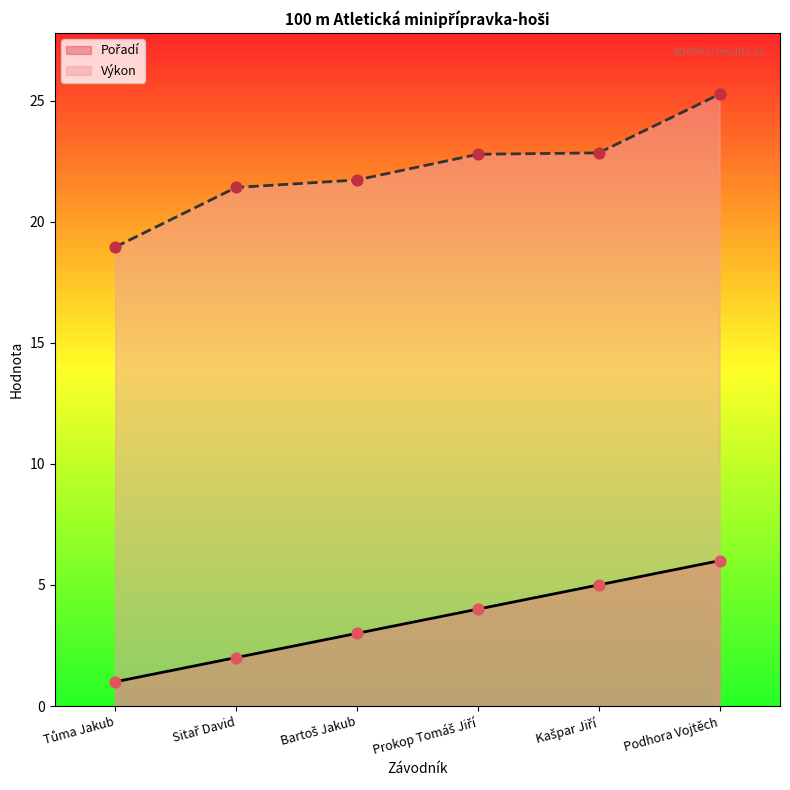

Which series has the largest Y range (max minus min)?

Výkon